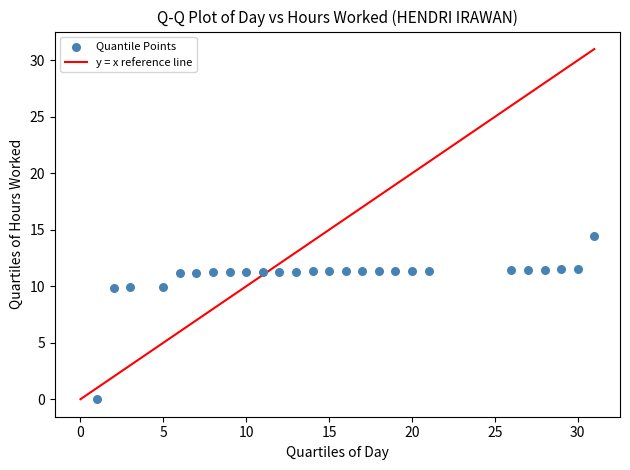

What is the range of Y values (max minus min)?

14.4